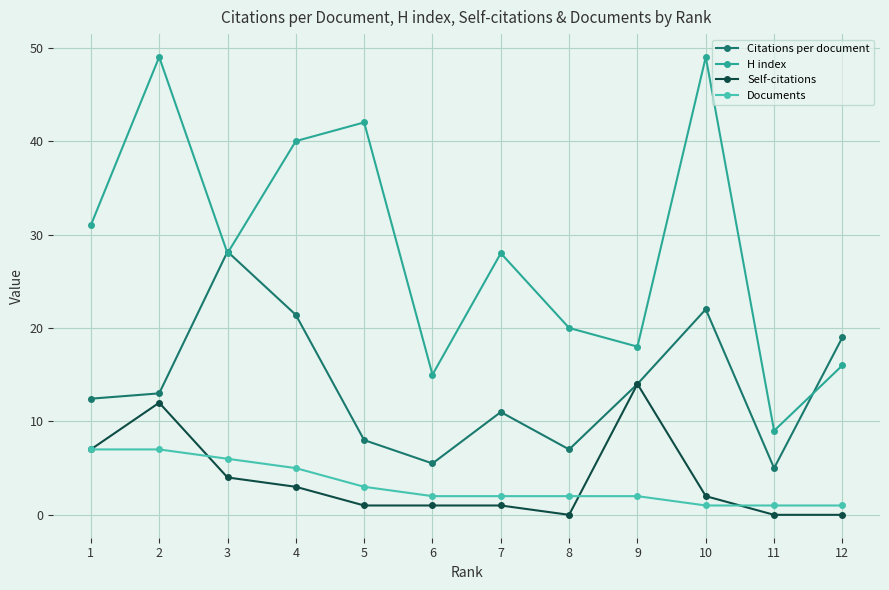

Where does the Documents series first go above 2?

1